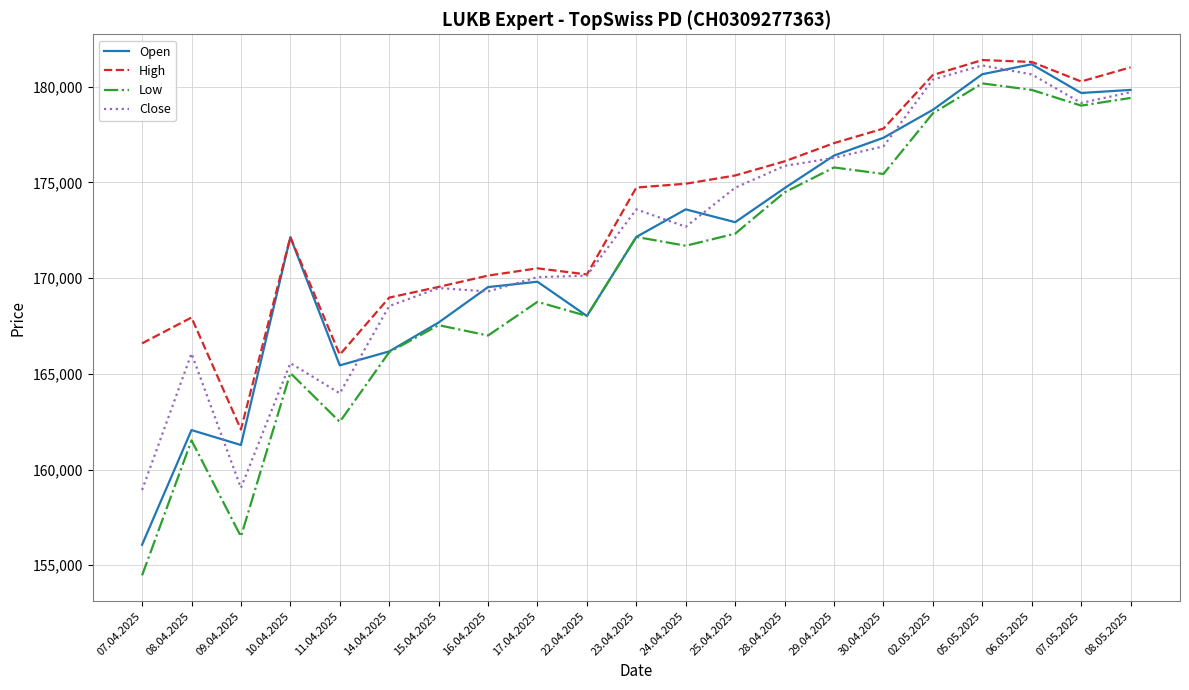

What position from the left is 17.04.2025?

9